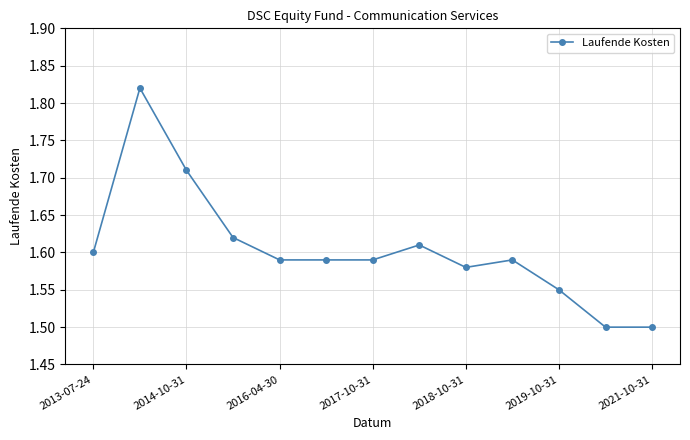

What is the difference between the second highest and minimum values?

0.2